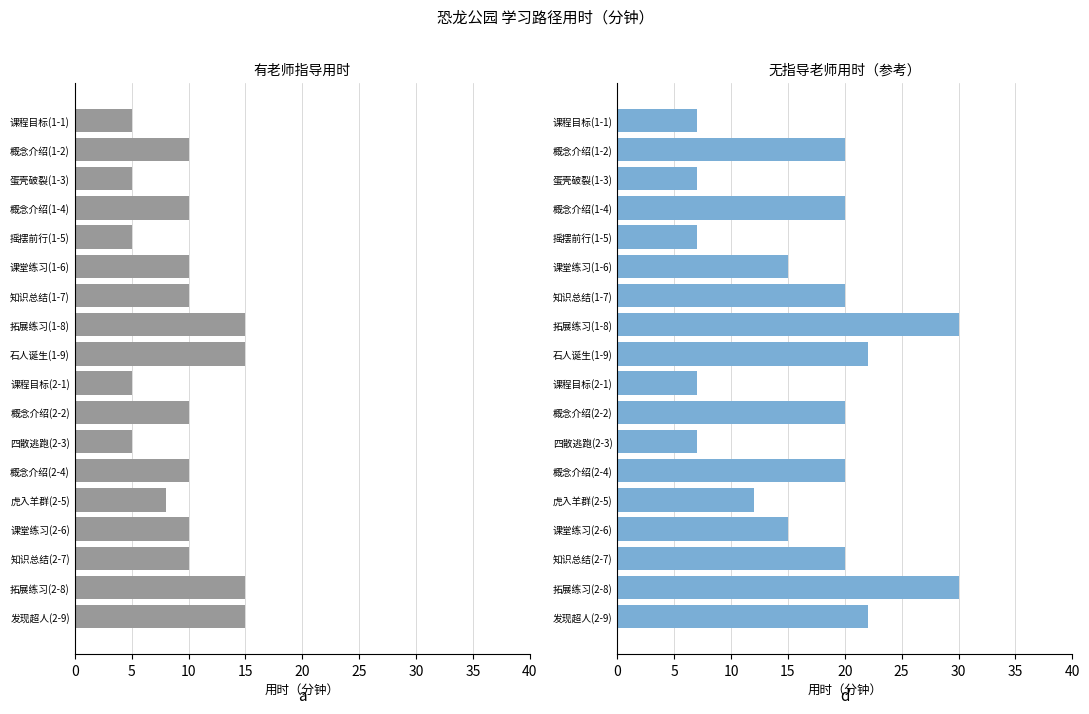

At how many categories does at least one series exceed 8?

13